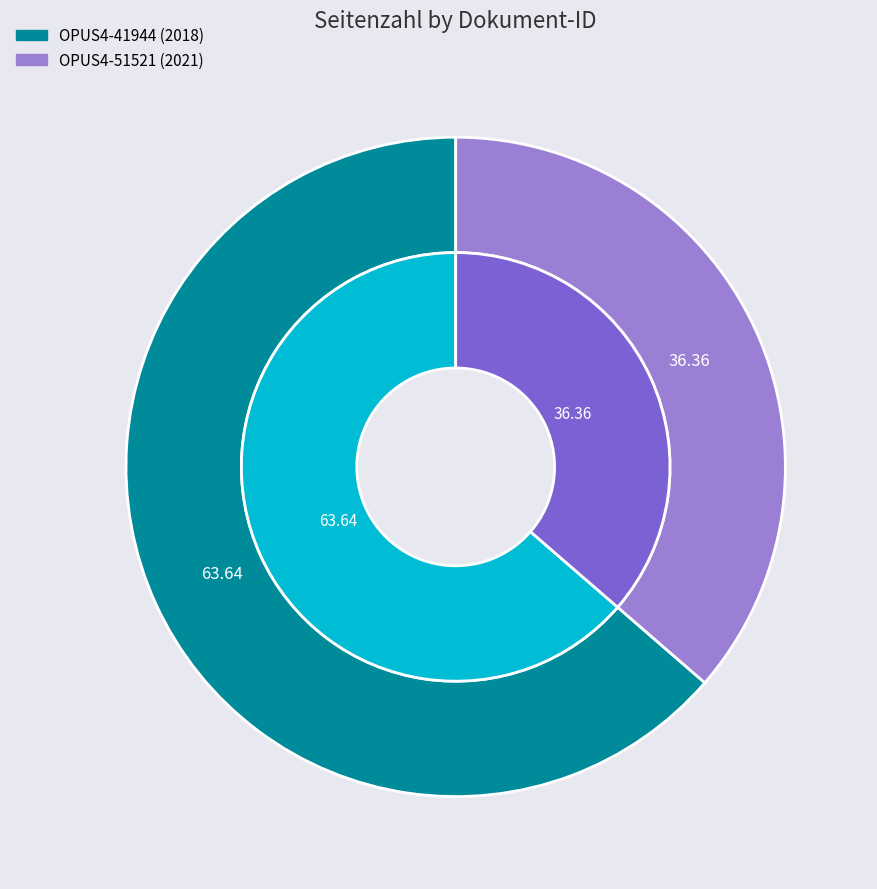

To the nearest percent, what is the combined percentage of OPUS4-51521 and OPUS4-41944?

100%